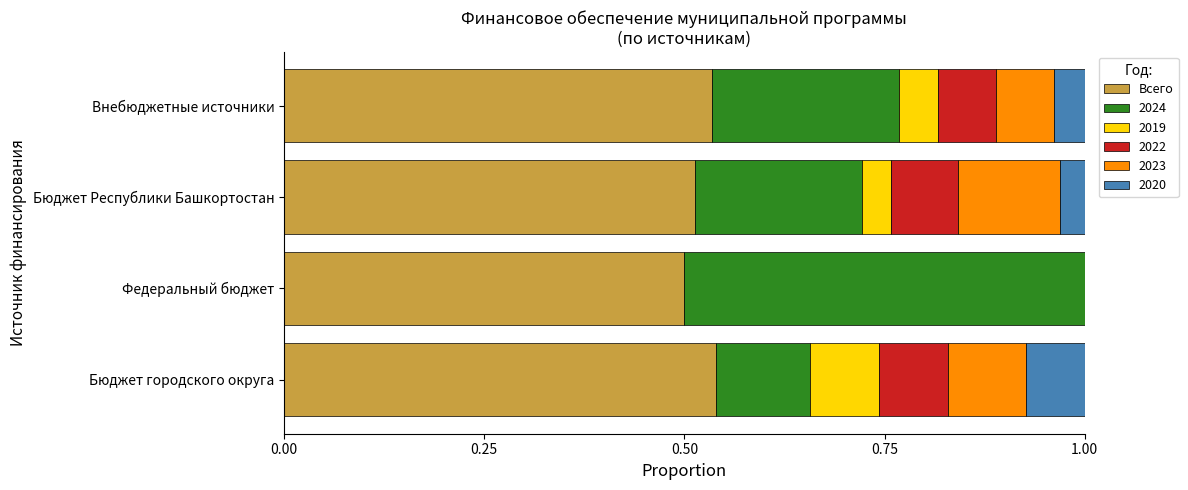

True or false: Всего has a value of 0.2 at Бюджет Республики Башкортостан.

False